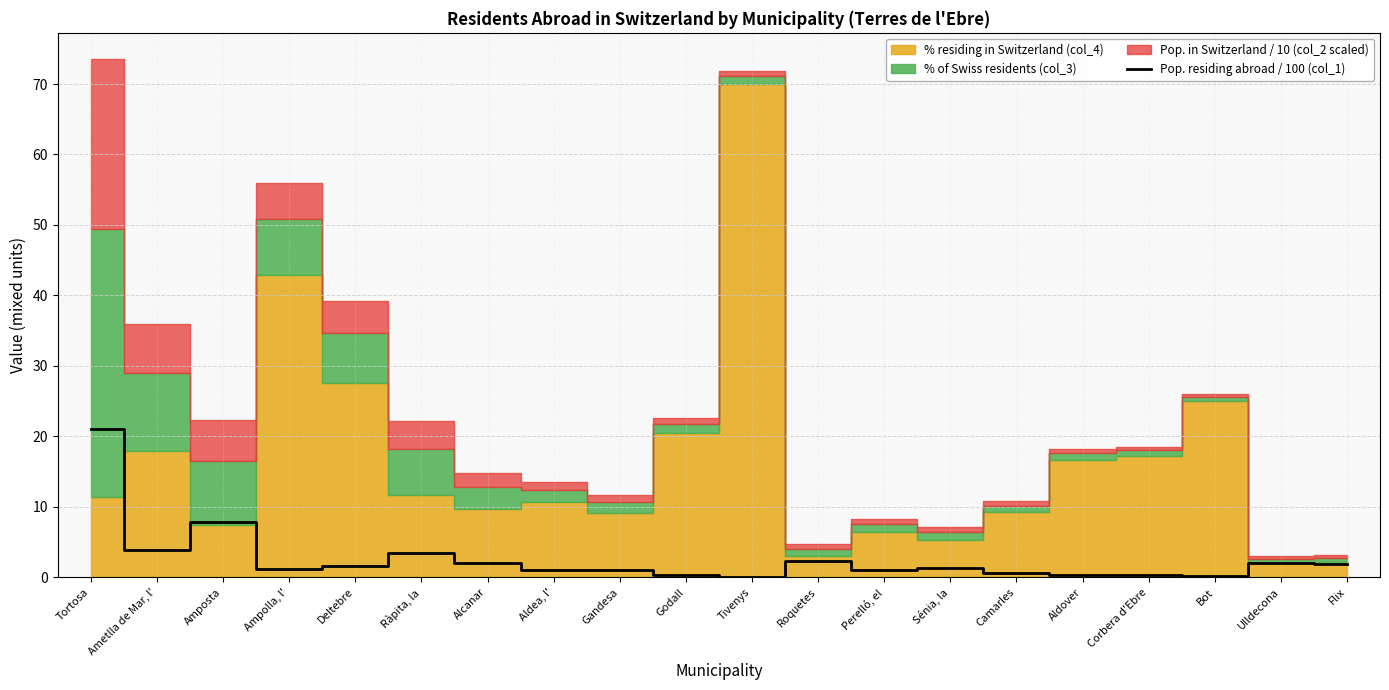

What is the maximum value for Pop. residing abroad / 100 (col_1)?

21.0